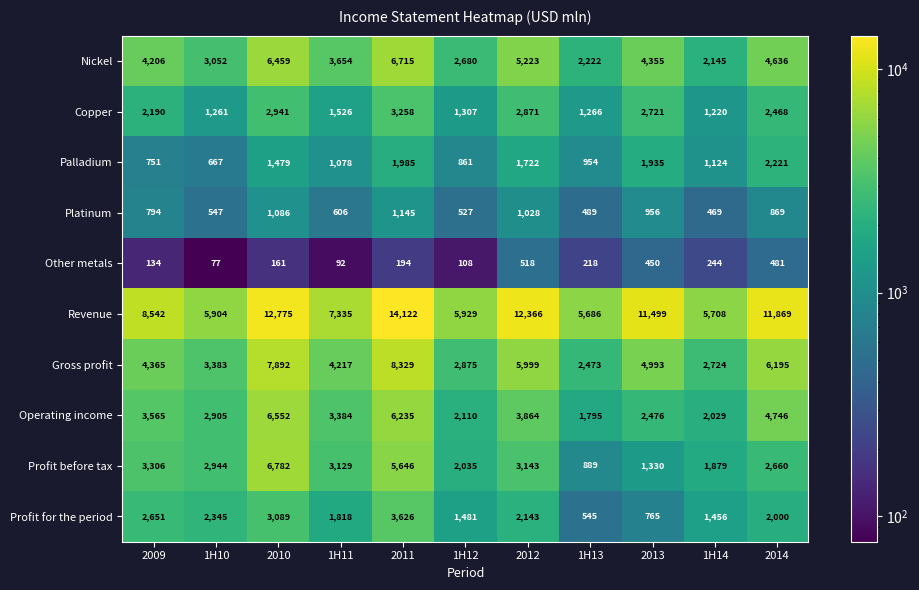

How many distinct data groups are displayed?

10